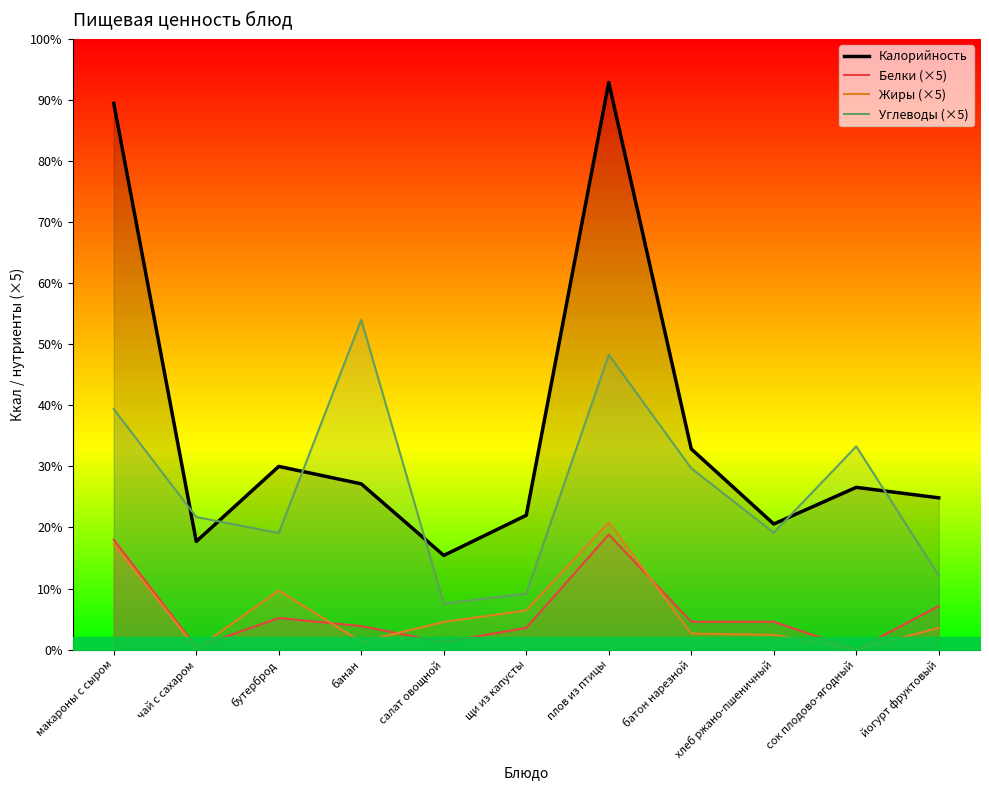

In Калорийность, how many points are lower than both neighbors (excluding endpoints)?

3